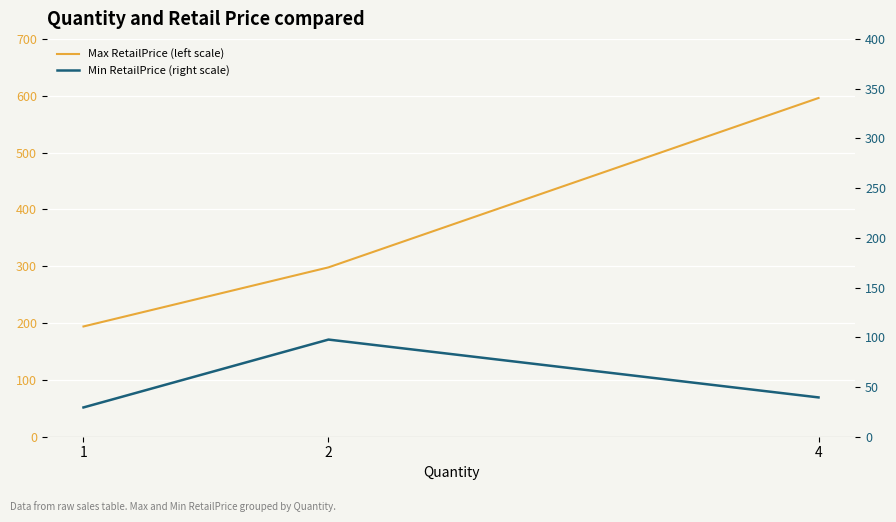

Count the number of categories in the chart.

3